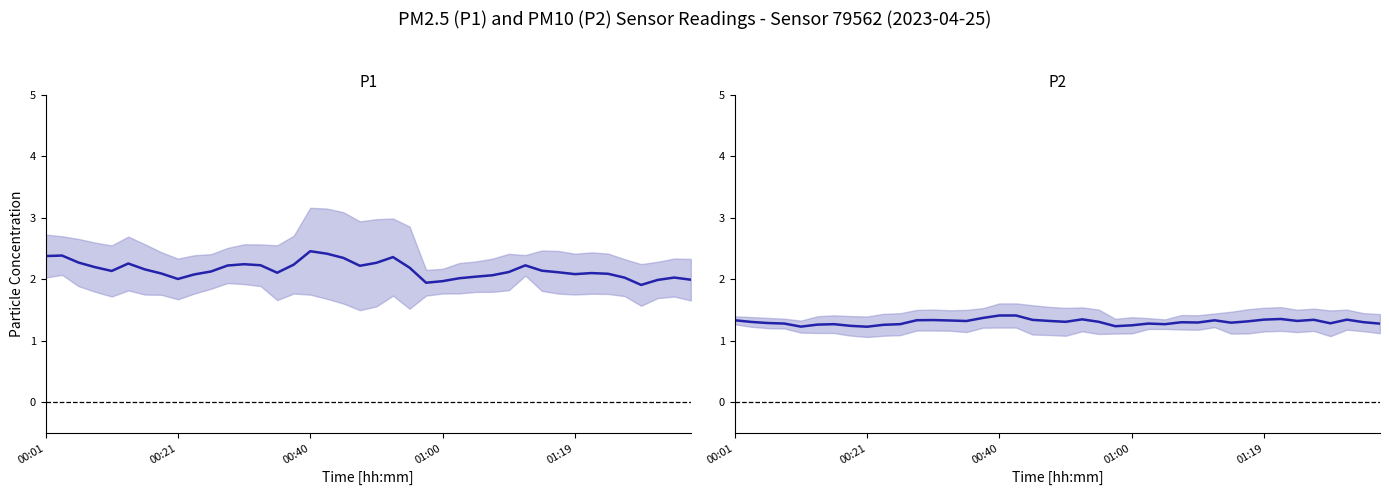

Rank the series by their average value, from lowest to highest.

P2, P1